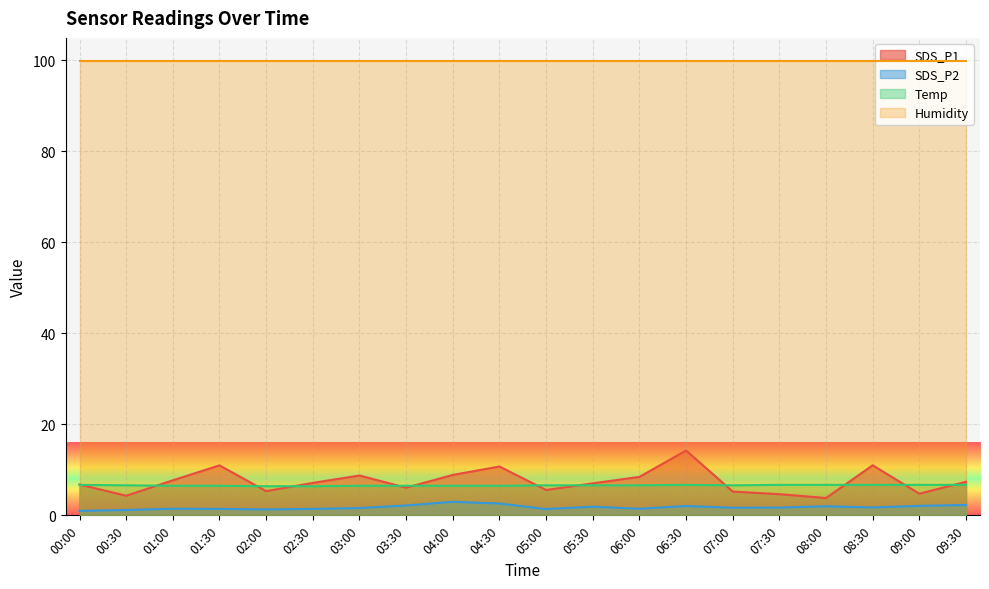

Where is the first local minimum for SDS_P1?

00:30